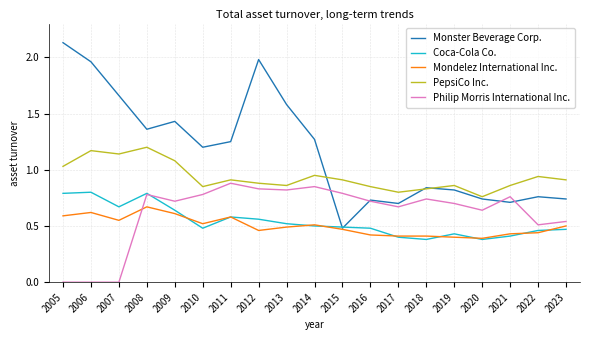

At which label does Monster Beverage Corp. first exceed 1?

2005